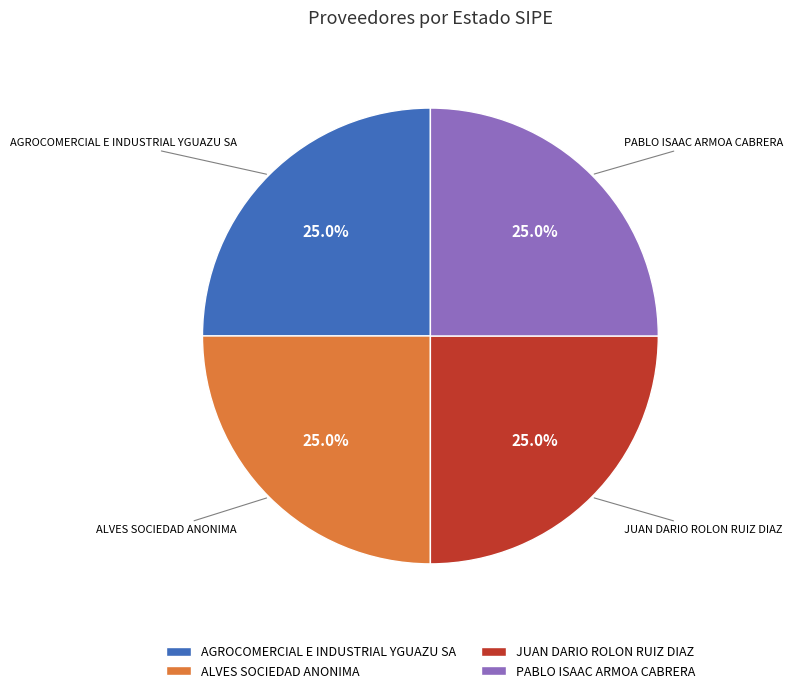

How many segments does this pie chart have?

4